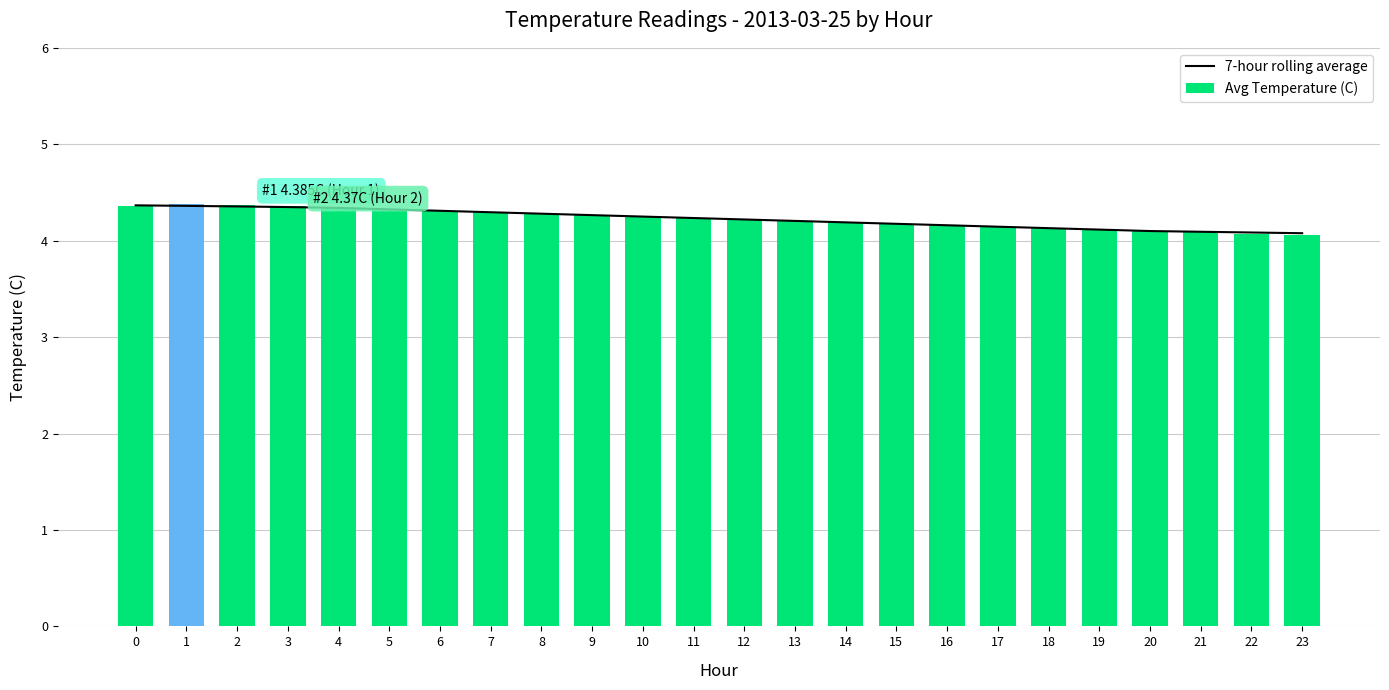

Reading left to right, transcribe all the data shown in this chart.

7-hour rolling average: 4.4	4.4	4.4	4.3	4.3	4.3	4.3	4.3	4.3	4.3	4.2	4.2	4.2	4.2	4.2	4.2	4.2	4.1	4.1	4.1	4.1	4.1	4.1	4.1
Avg Temperature (C): 4.4	4.4	4.4	4.4	4.3	4.3	4.3	4.3	4.3	4.3	4.2	4.2	4.2	4.2	4.2	4.2	4.2	4.1	4.1	4.1	4.1	4.1	4.1	4.1